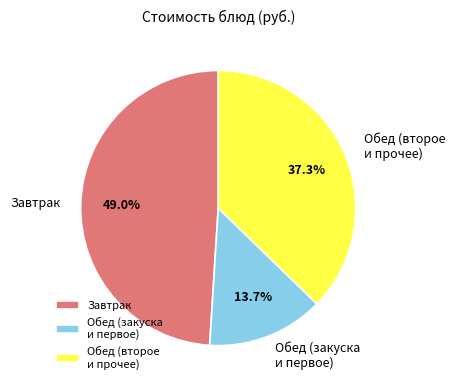

How much of the chart is everything except Завтрак?

51.0%